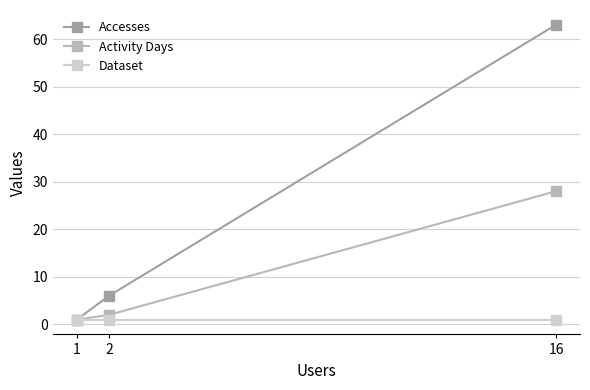

Is the value of Accesses at 1 greater than the value of Dataset at 16?

No